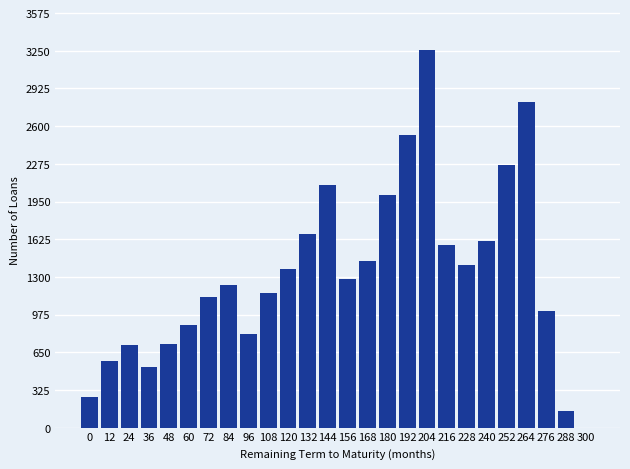

What is the change in value from 60 to 168?

+555